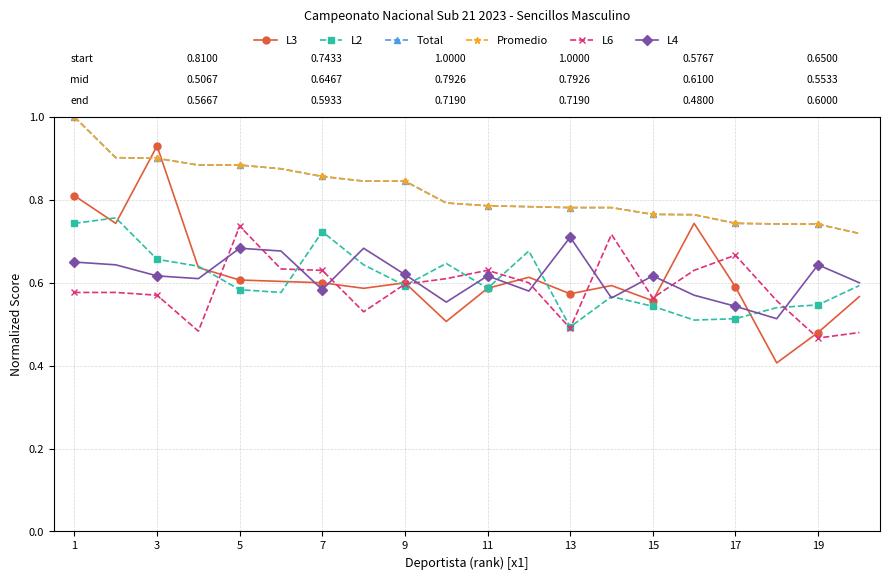

True or false: L6 has more than 0 points higher than both neighbors.

True